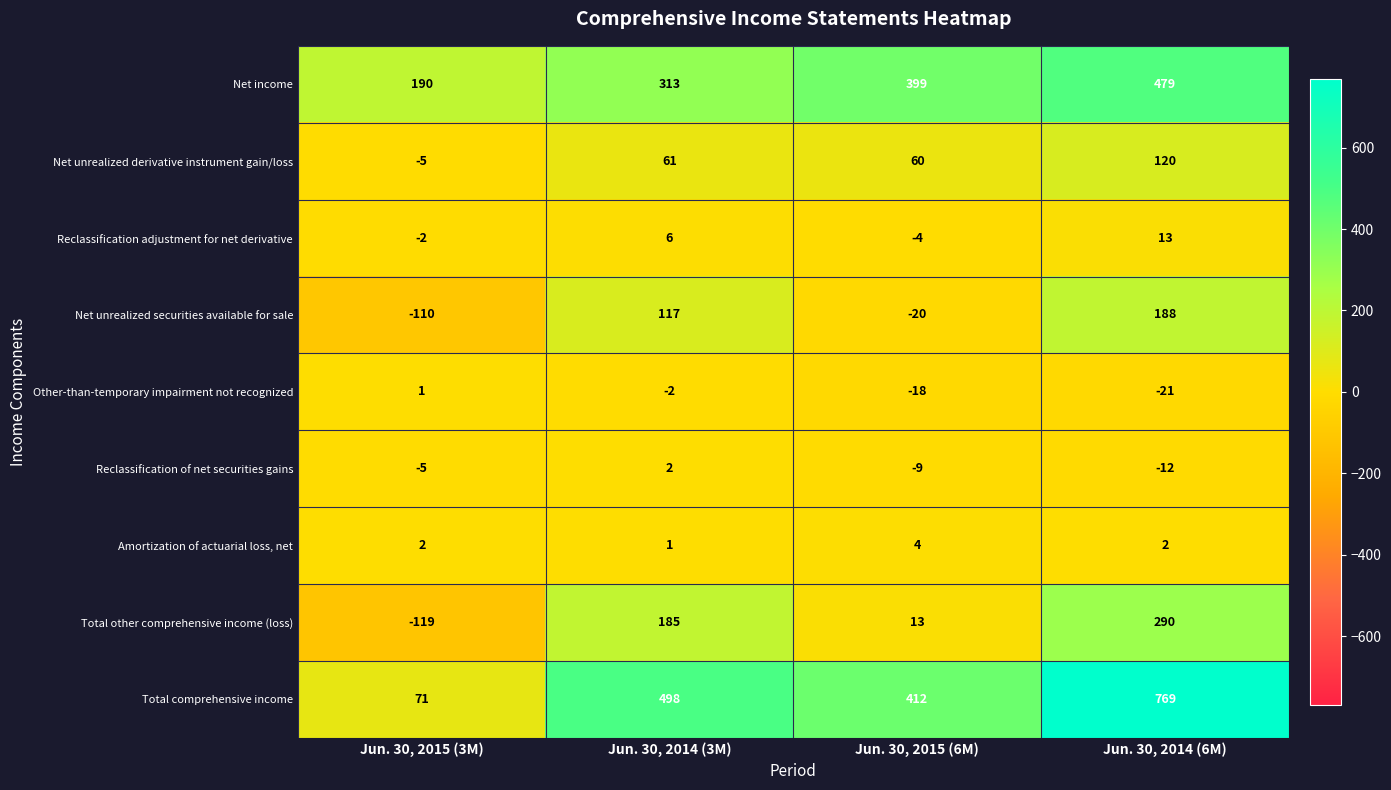

What is the total value across all series at Jun. 30, 2014 (3M)?

1181